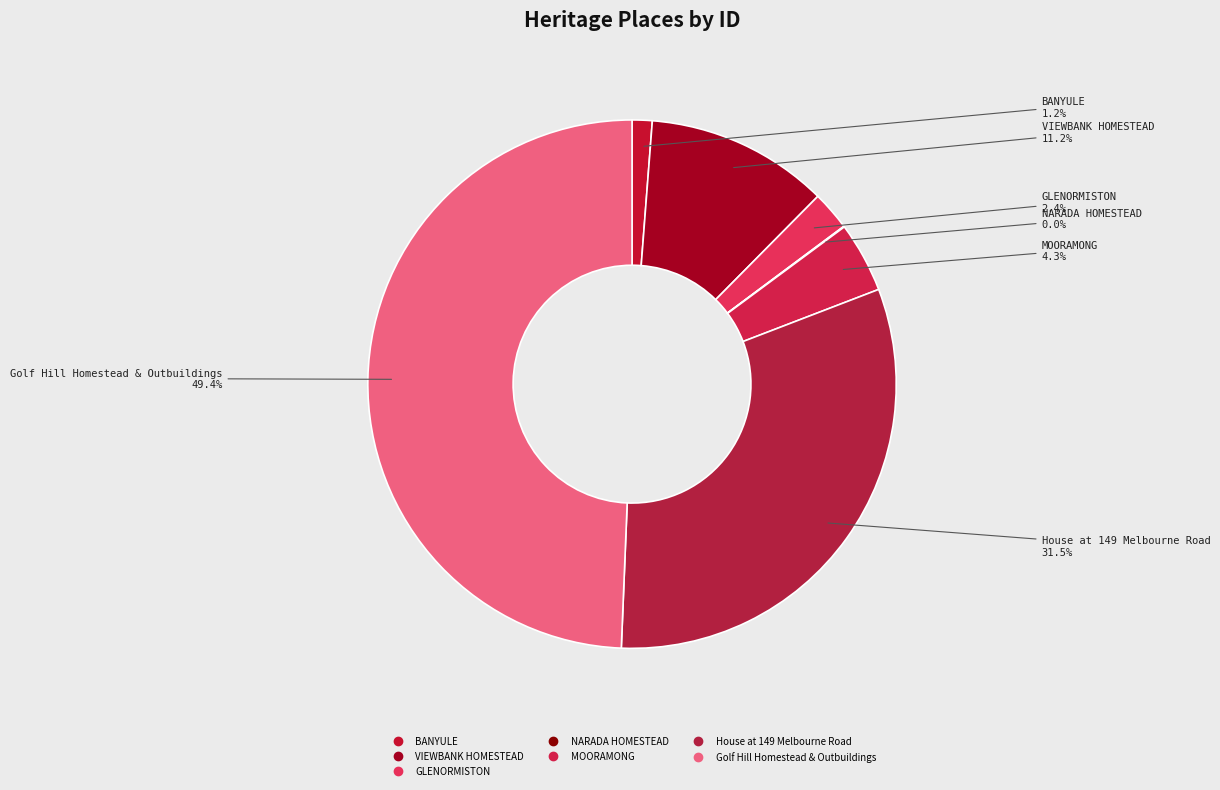

Approximately how many times larger is the value at MOORAMONG compared to Golf Hill Homestead & Outbuildings?

0.1